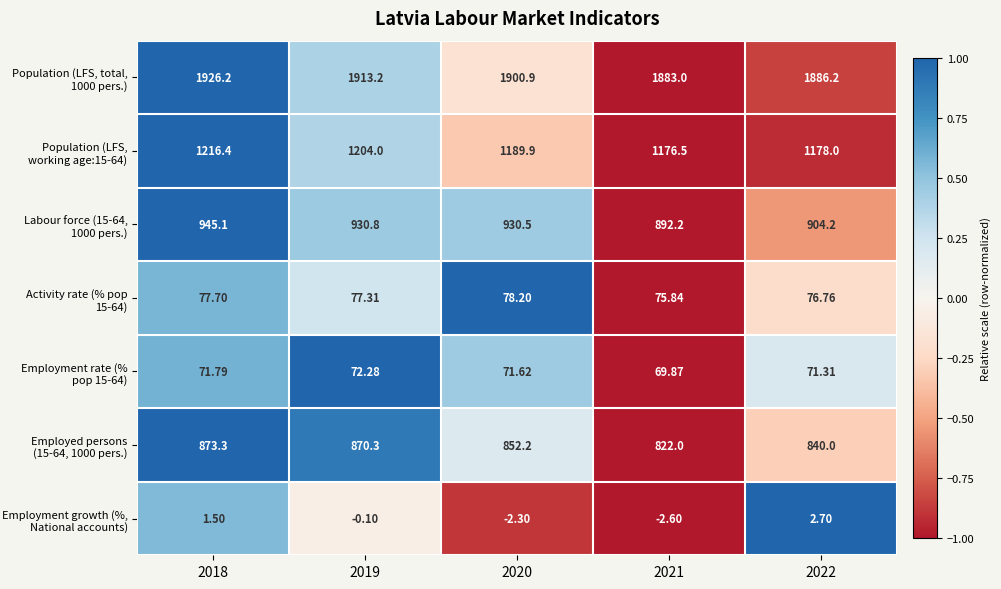

What is the difference between the highest and lowest values at 2018?

1924.7